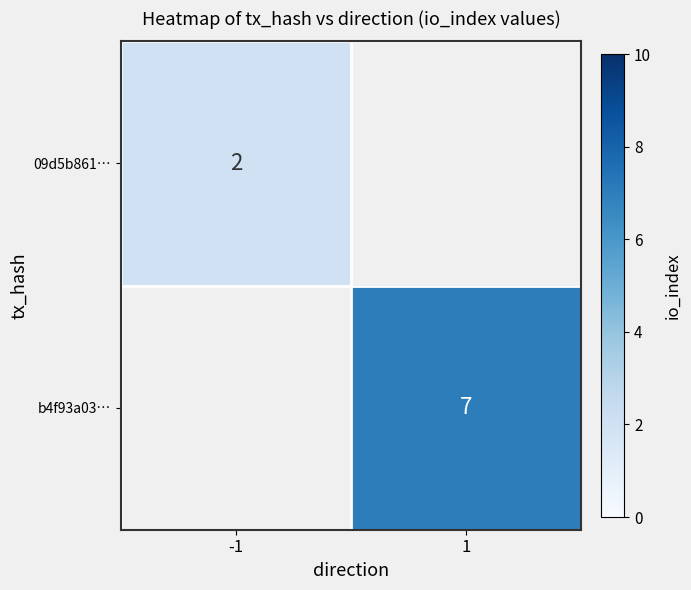

Is it true that b4f93a03… equals 10 at 1?

False